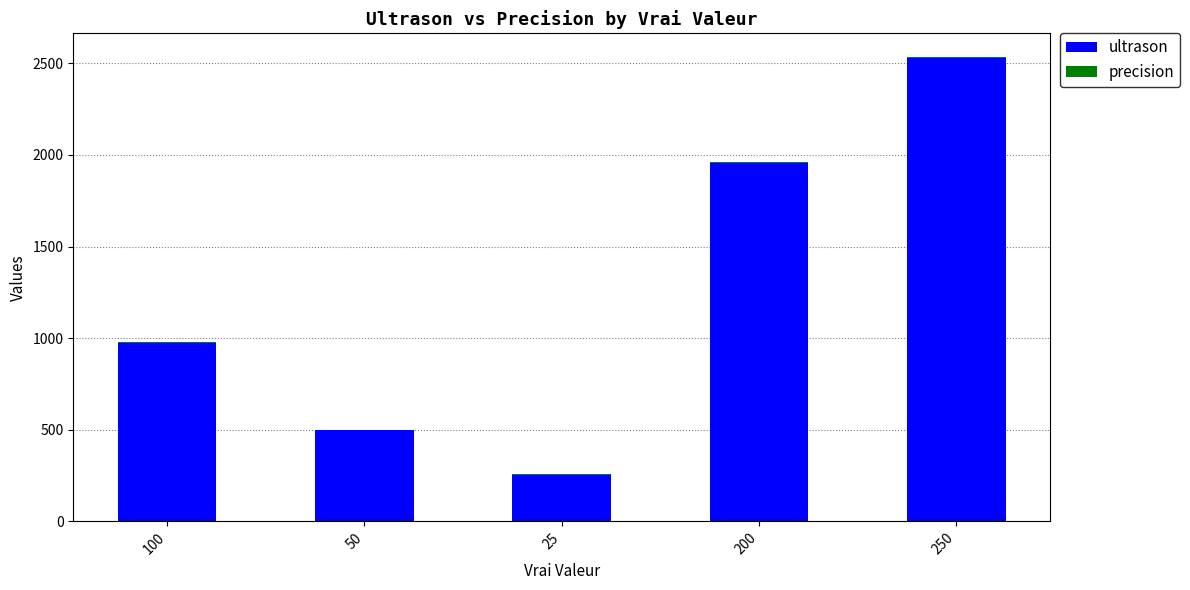

What is the sum of all ultrason values?

6212.1